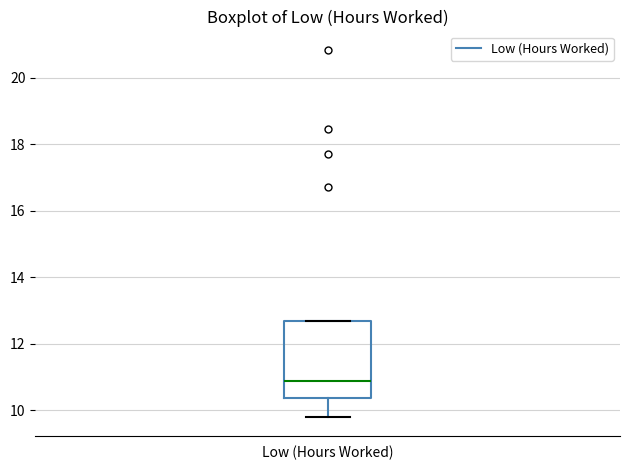

Read this box plot against the y-axis: the position of the median line, the range covered by the box, and the ends of both whiskers. The values are not printed on the chart, so give them approximately, as read against the axis.

median 10.8, box 10.4 to 12.6, whiskers 9.8 to 12.6